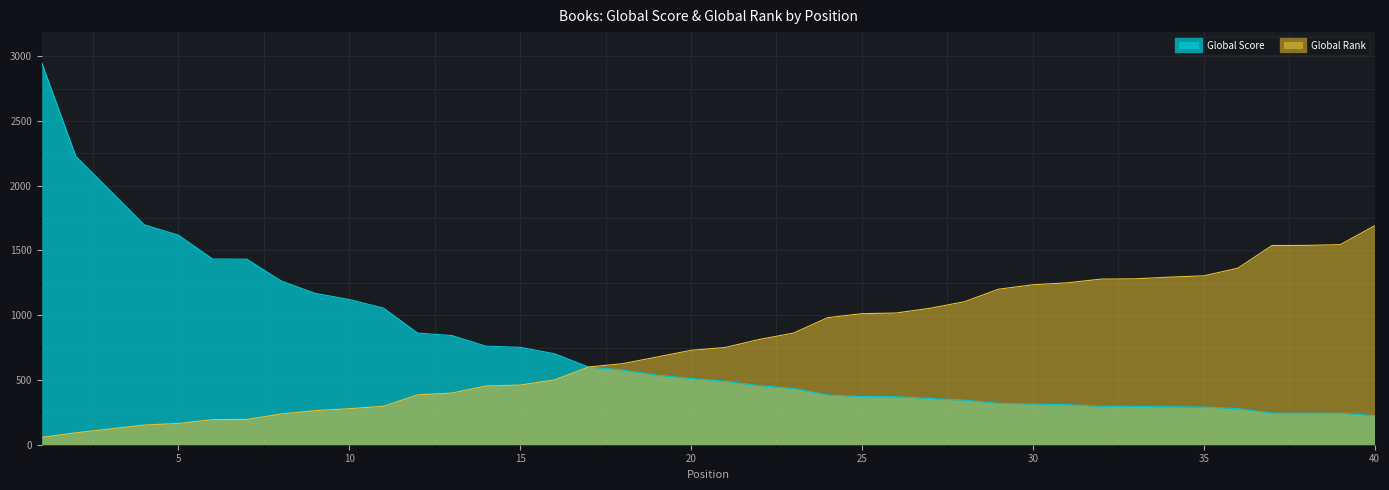

How many lines are shown in the chart?

2